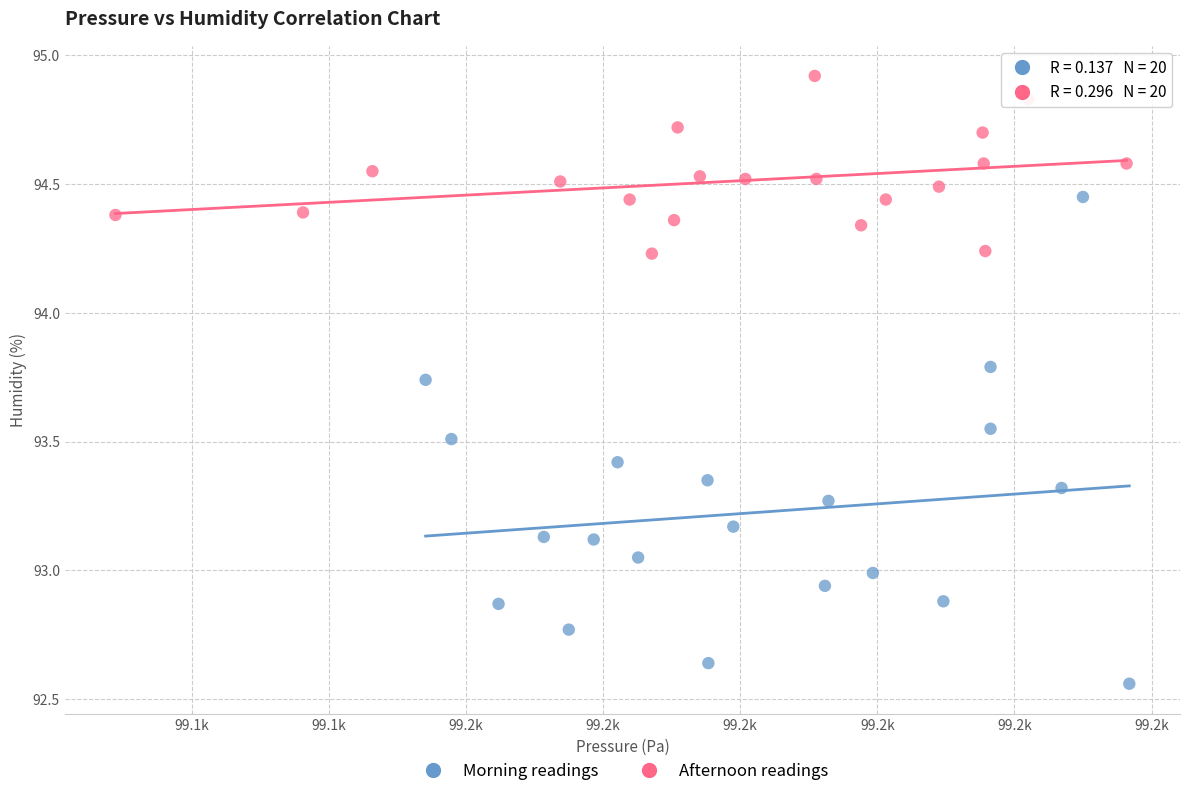

Which series reaches the maximum Y coordinate?

Afternoon readings